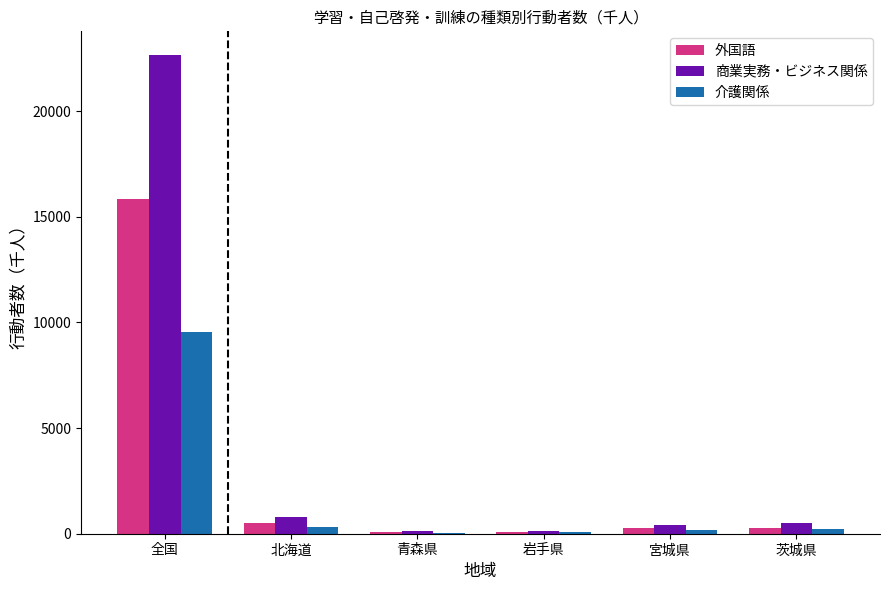

Which series has the largest range (max minus min)?

商業実務・ビジネス関係